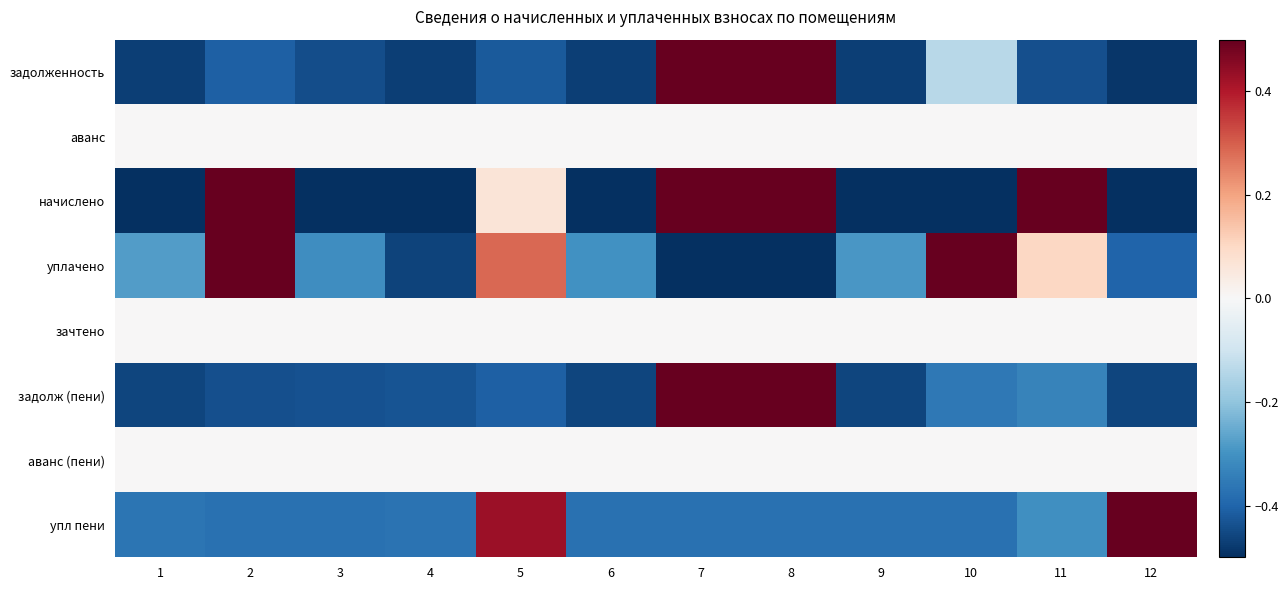

What is the total value across all series at 7?

2.1